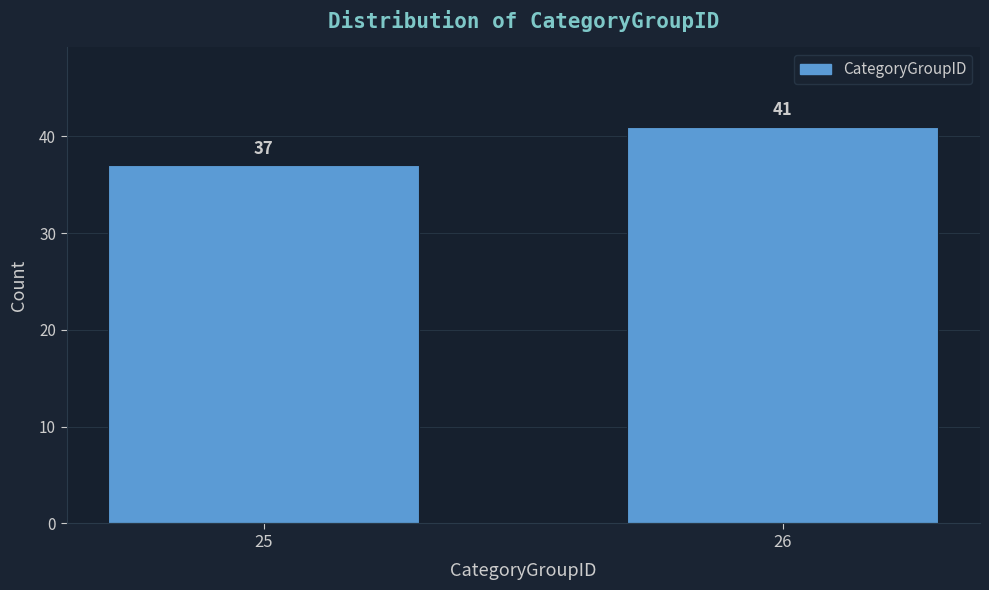

Reading left to right, extract all data points from this chart.

37	41